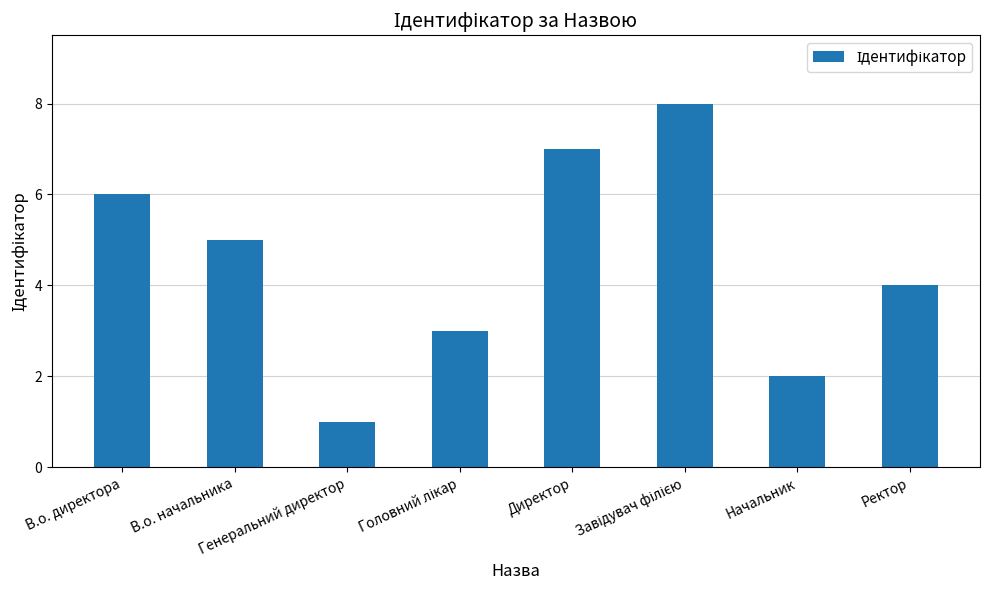

What is the greatest value displayed?

8